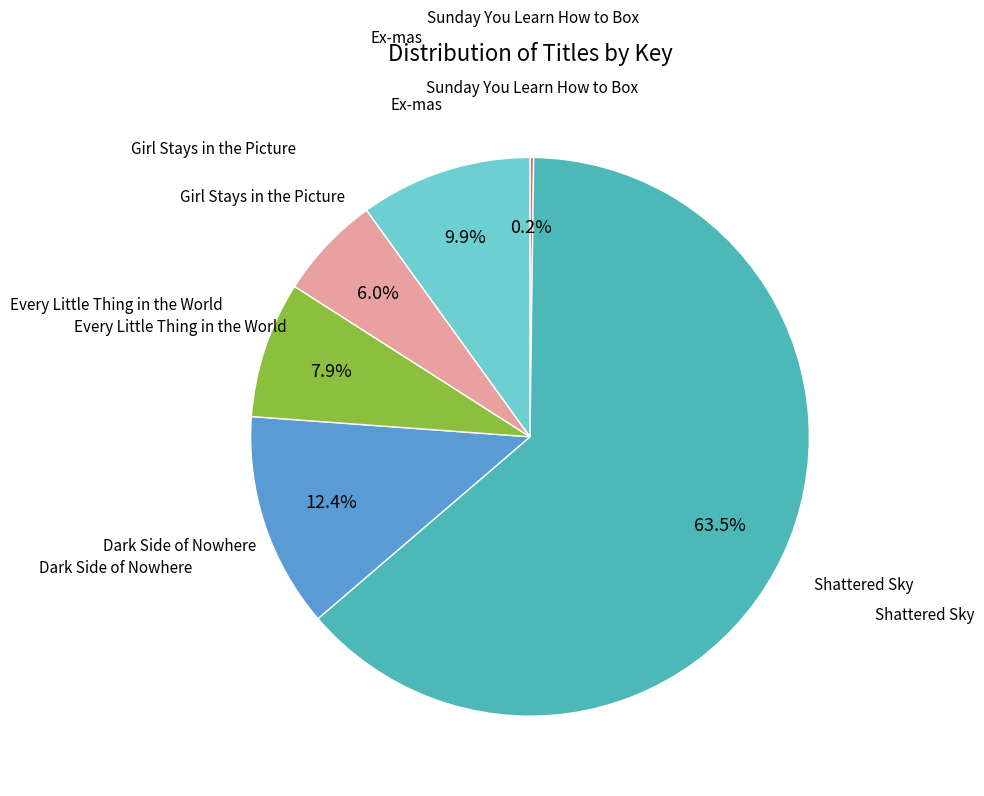

Does any single category account for the majority?

Yes